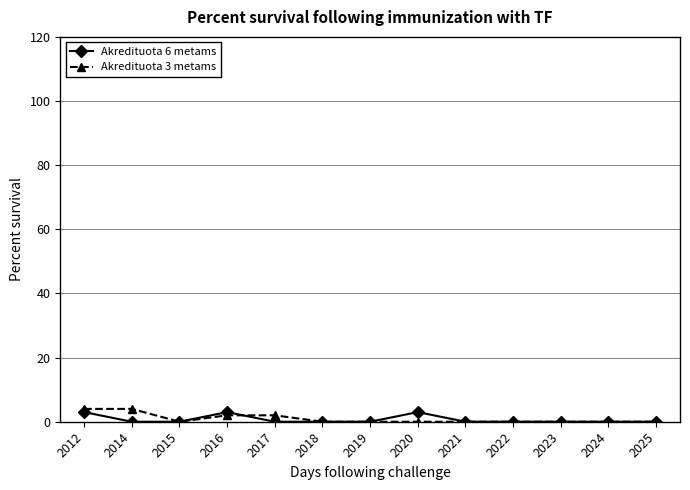

The Akredituota 3 metams series shows 0 at 2018. True or false?

True